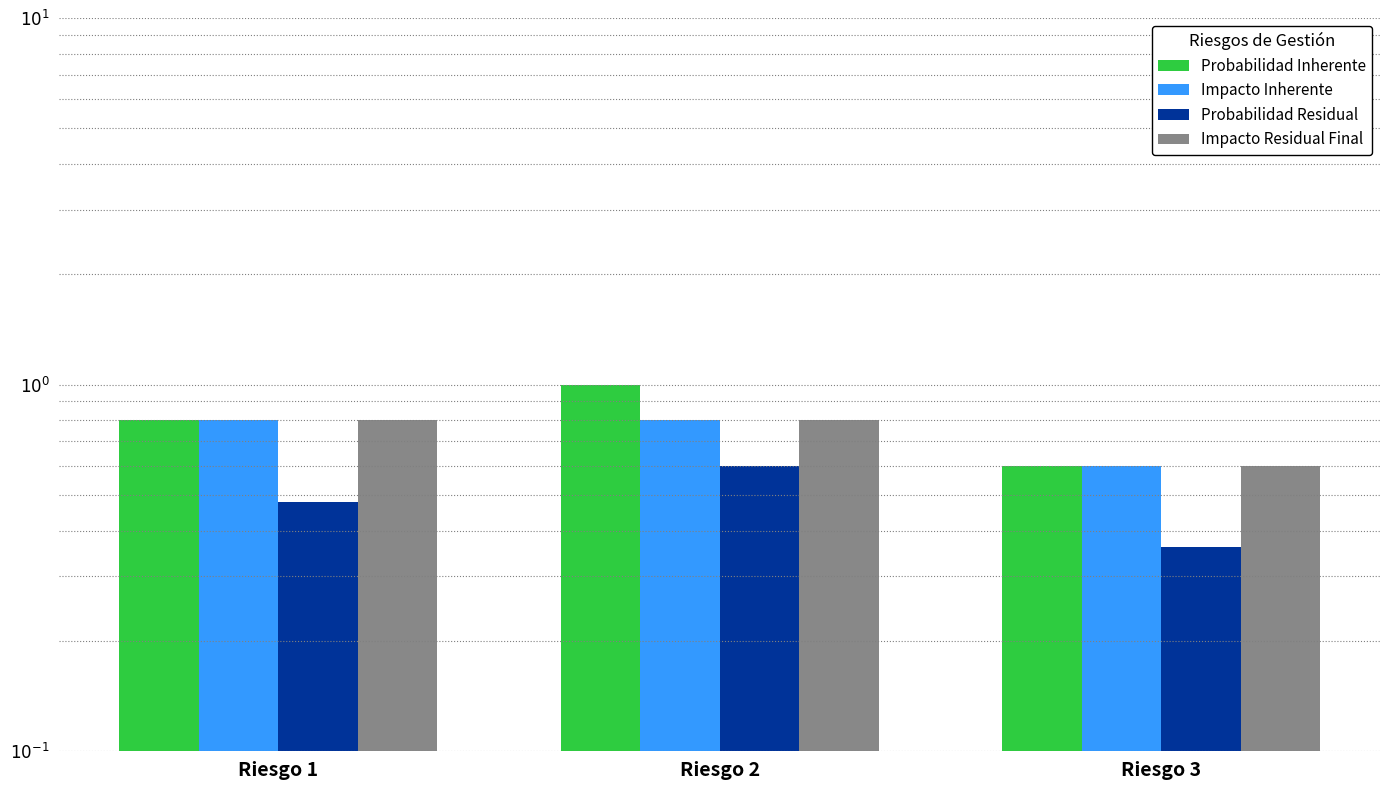

The Probabilidad Residual series shows 0.9 at Riesgo 2. True or false?

False